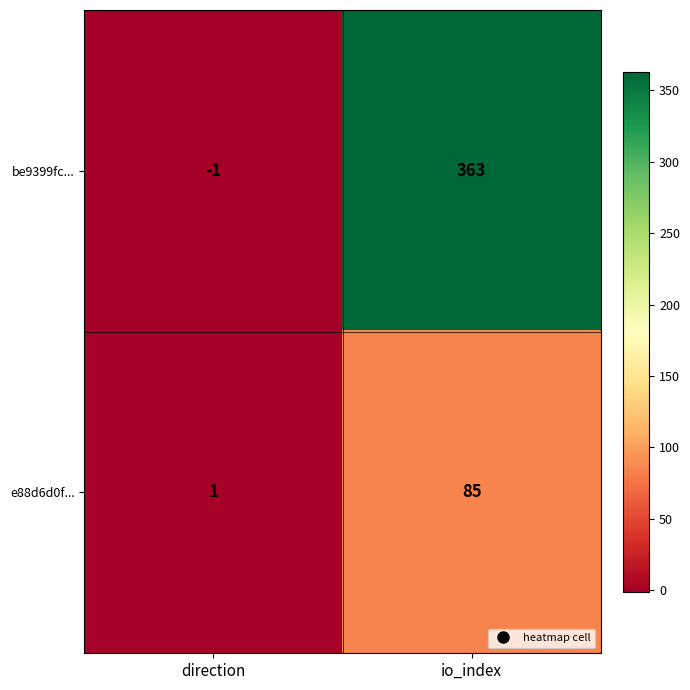

At io_index, list the series in order from smallest to largest.

e88d6d0f..., be9399fc...